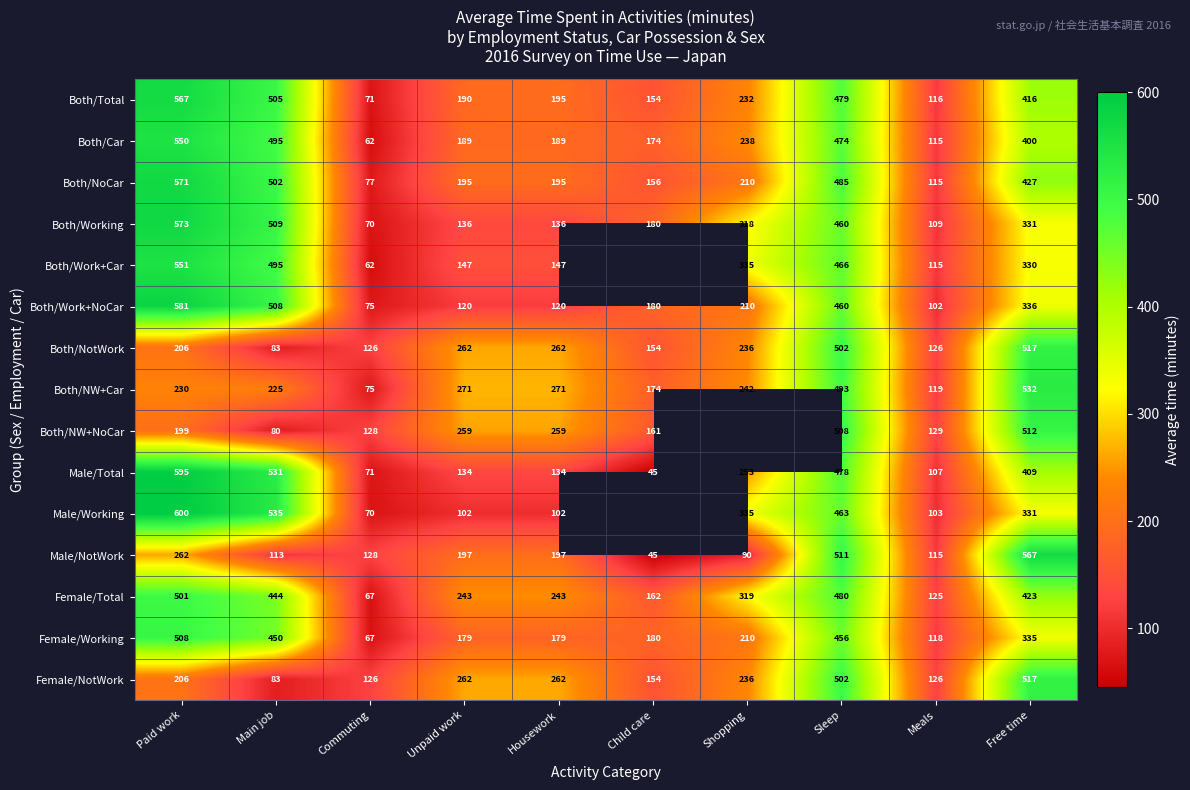

What is the difference between the highest and lowest values at Free time?

237